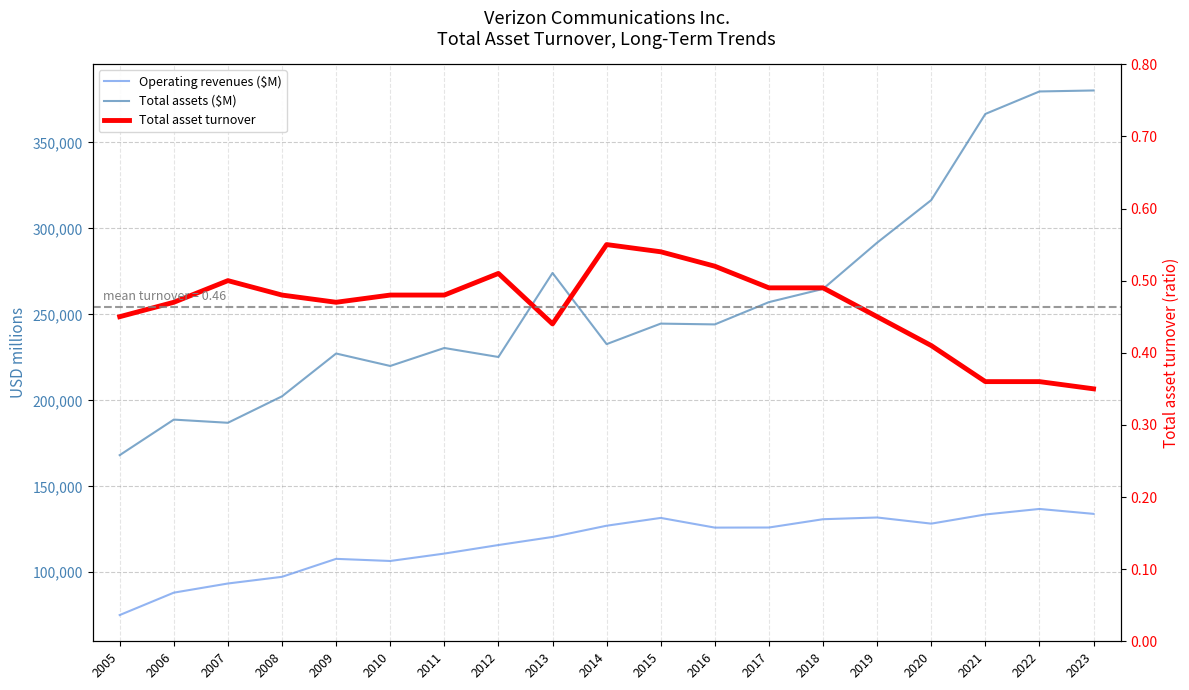

What are all the series names shown in the legend?

Operating revenues ($M), Total assets ($M), Total asset turnover